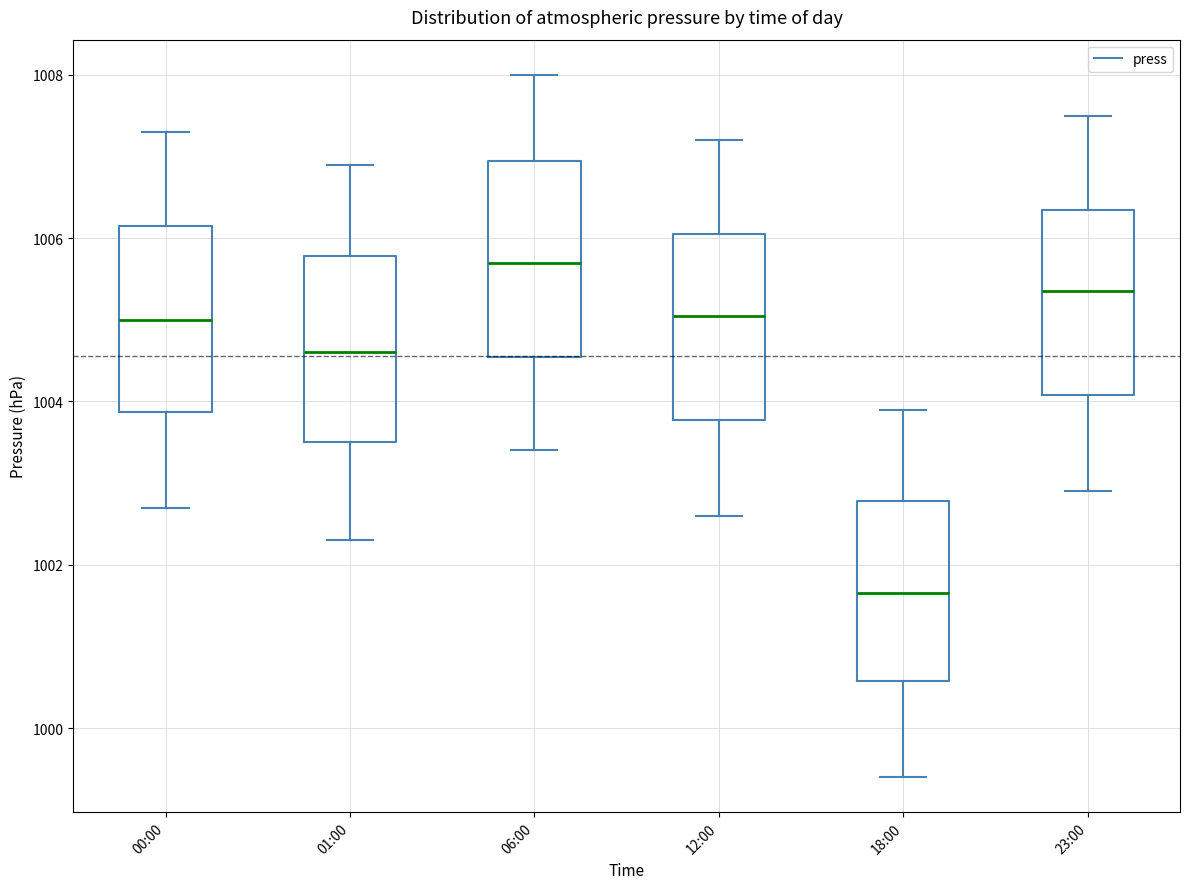

Where does the upper whisker of the box for 23:00 end on the y-axis? The values are not printed on the chart, so give them approximately, as read against the axis.

1007.6